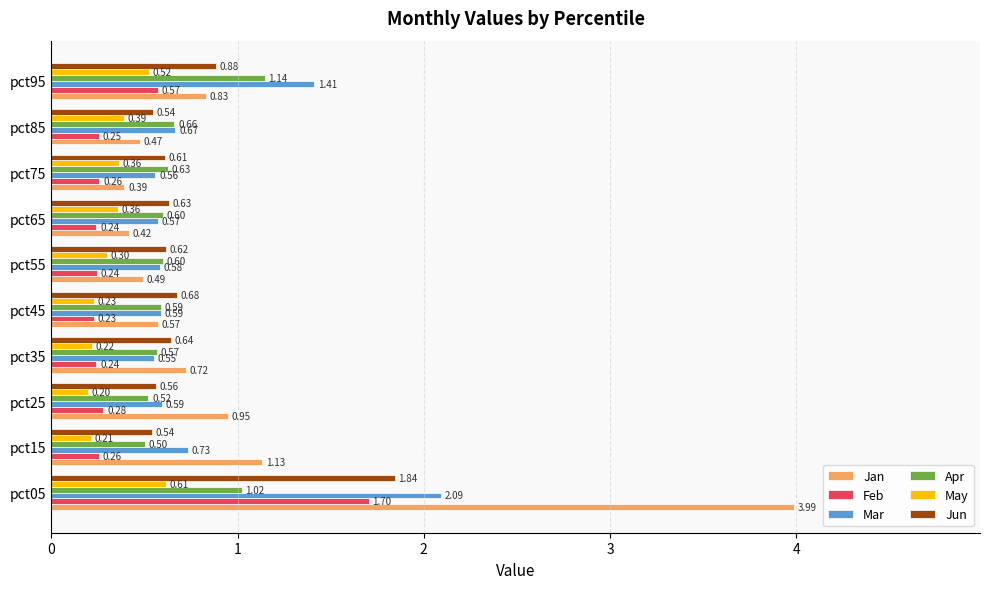

How many data points does each series have?

10